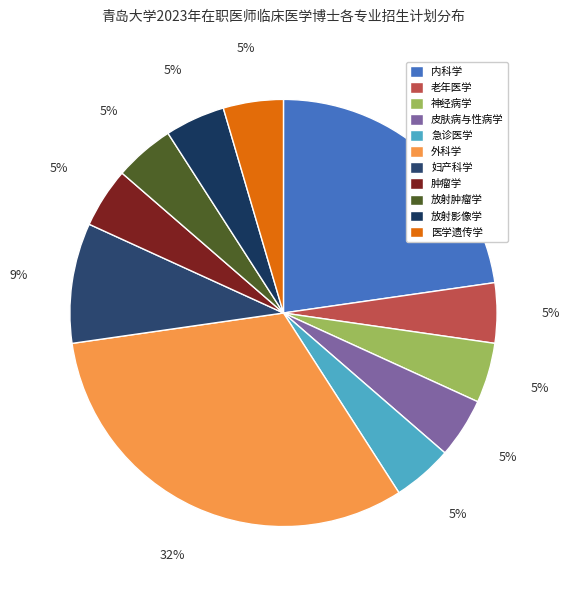

How many segments does this pie chart have?

11